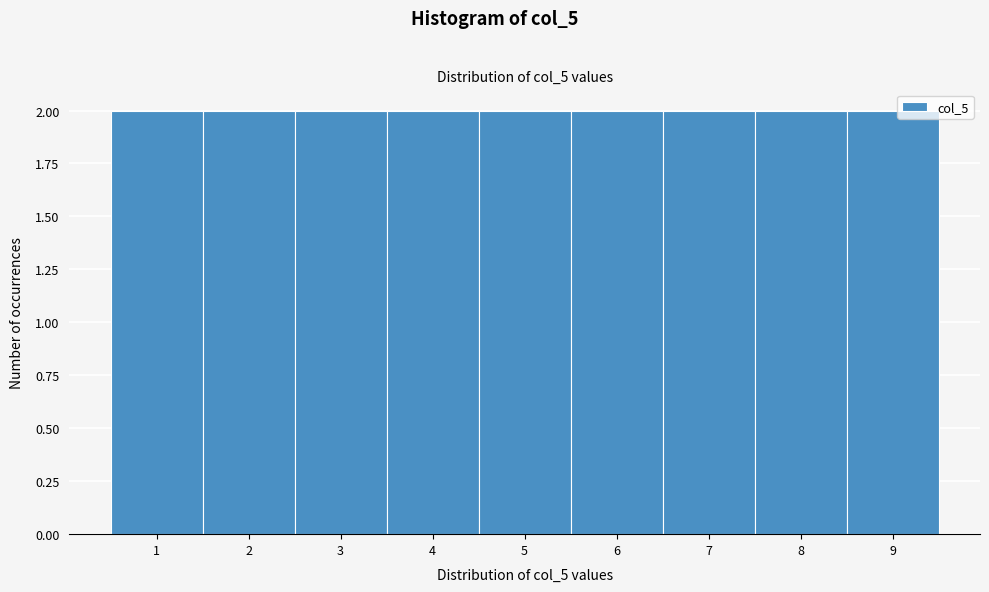

Reading left to right, transcribe this chart: for each bar, give the range it covers on the x-axis and its height. The values are not printed on the chart, so give them approximately, as read against the axis.

0.5 to 1.5: 2
1.5 to 2.5: 2
2.5 to 3.5: 2
3.5 to 4.5: 2
4.5 to 5.5: 2
5.5 to 6.5: 2
6.5 to 7.5: 2
7.5 to 8.5: 2
8.5 to 9.5: 2